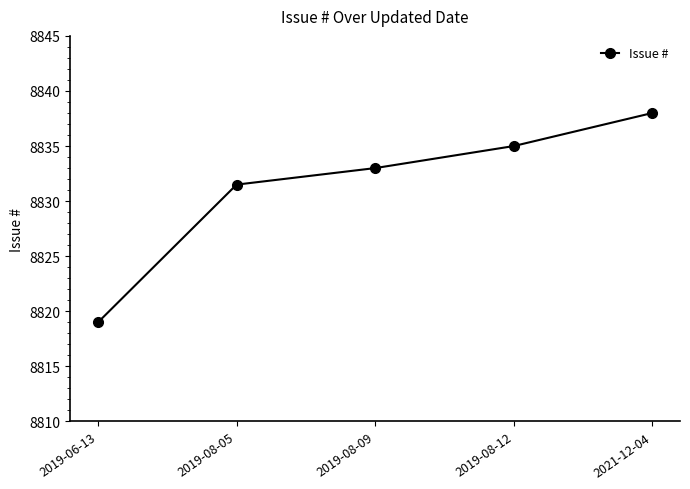

What is the value of the 2nd point from the left?

8831.5